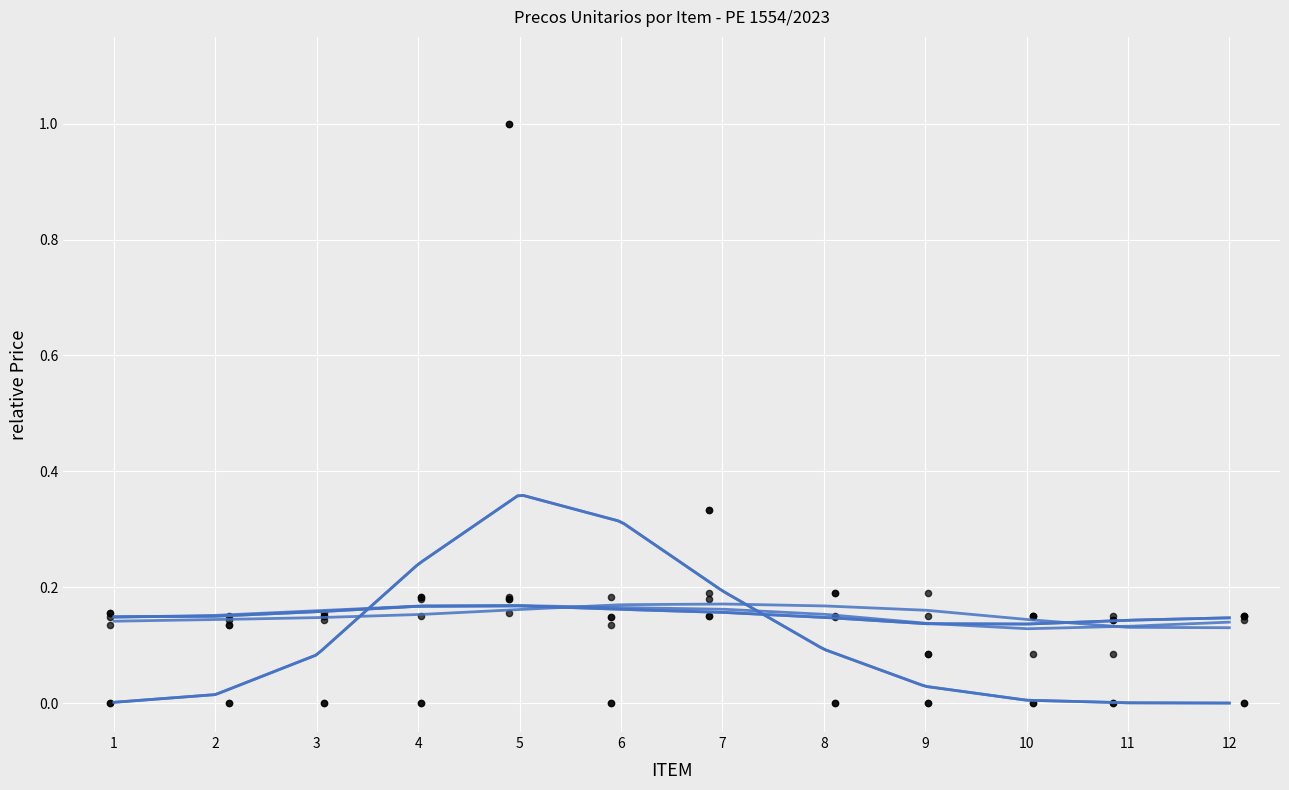

Which series contains the lowest Y value?

Qtde Registrada